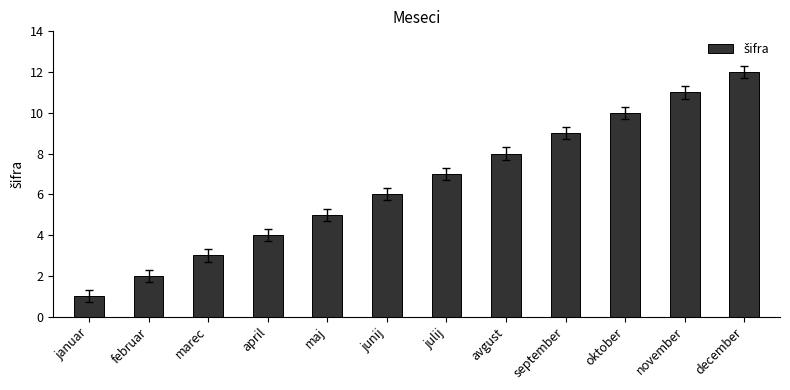

How many series are shown in this chart?

1